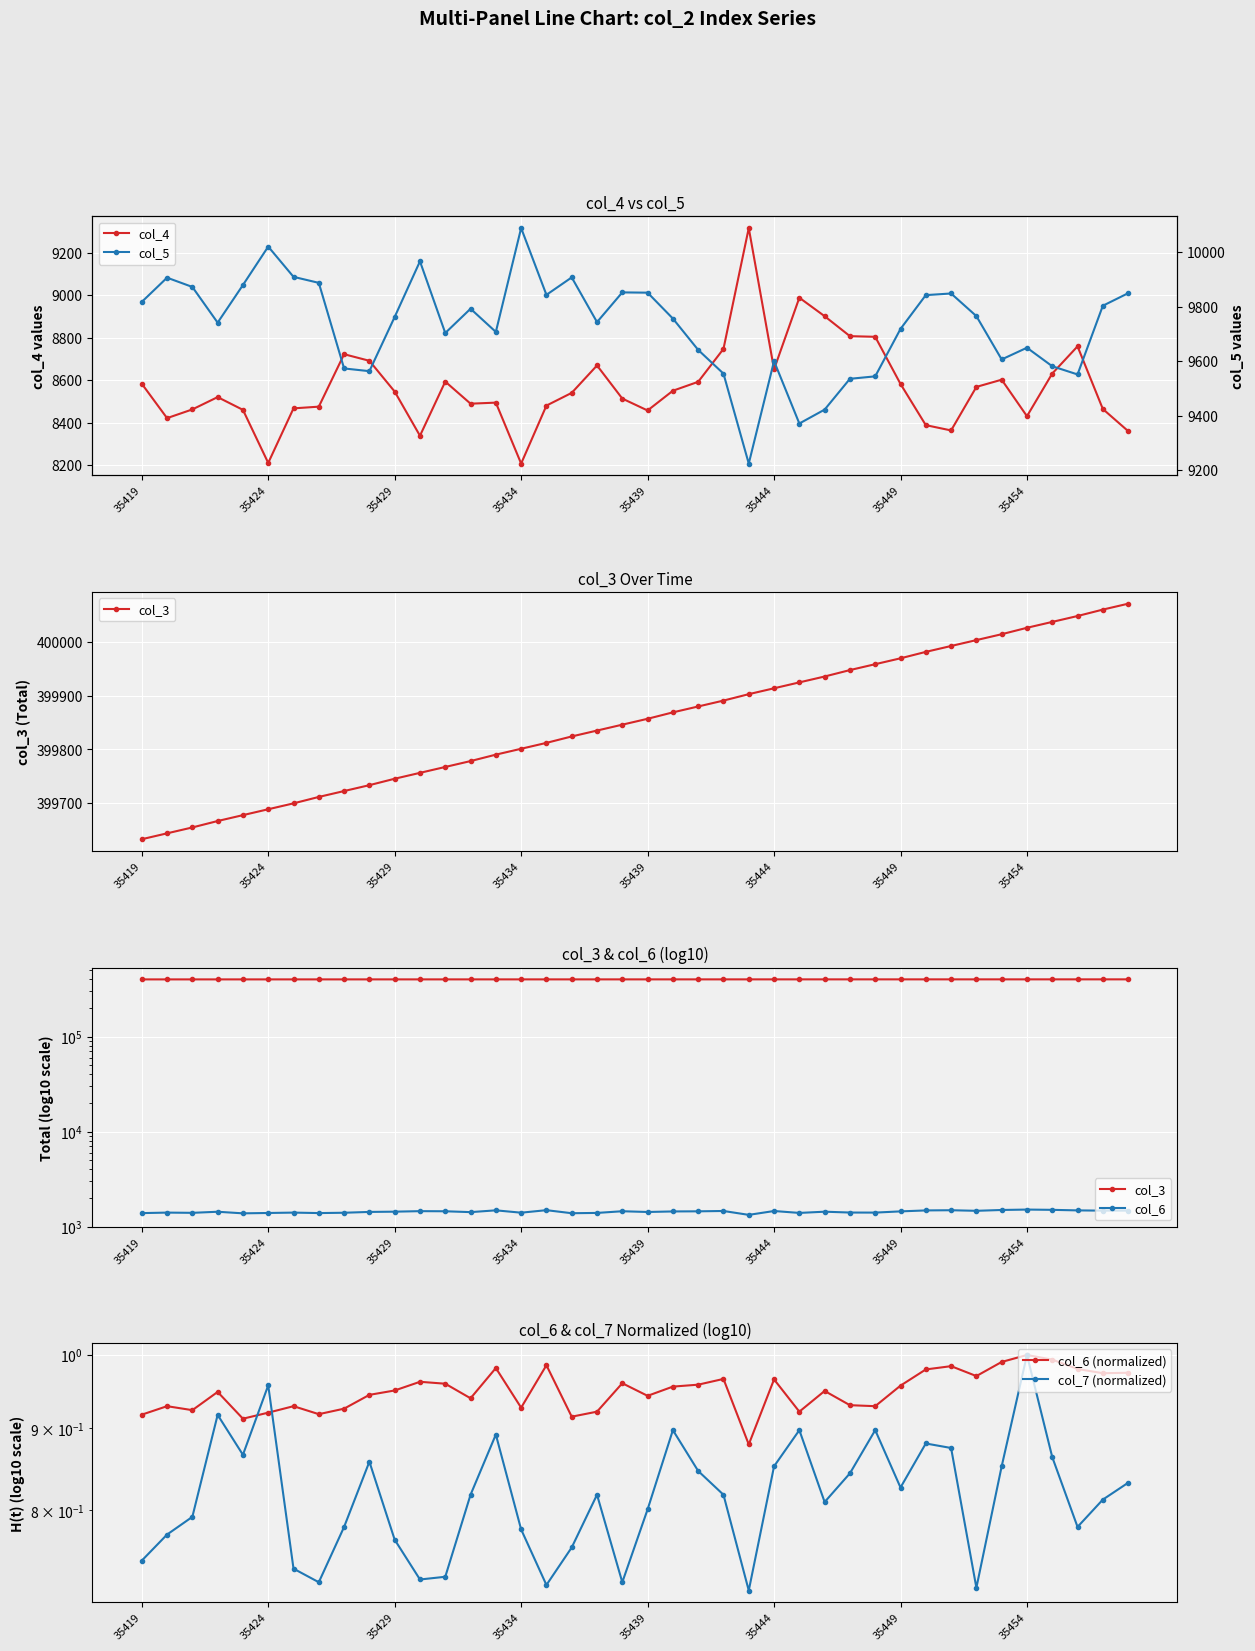

How many interior local peaks does the col_5 series have?

10